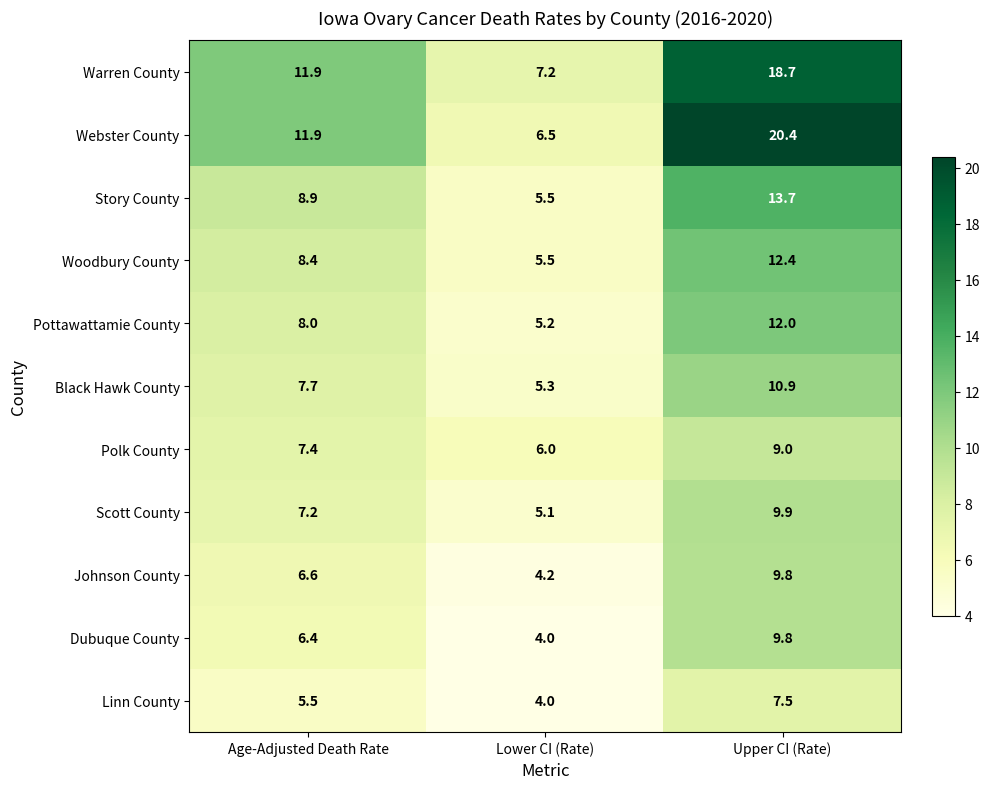

At which category is the sum across all series the highest?

Upper CI (Rate)